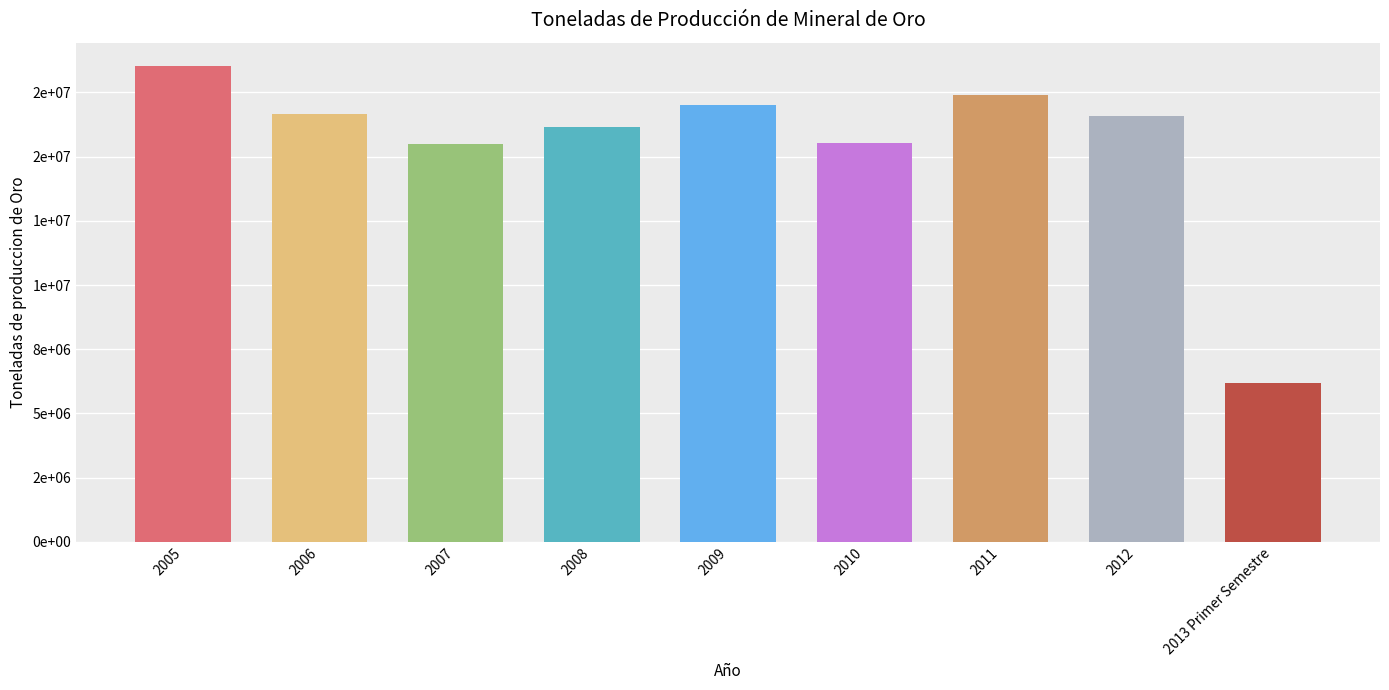

Approximately how many times larger is the value at 2008 compared to 2013 Primer Semestre?

2.6